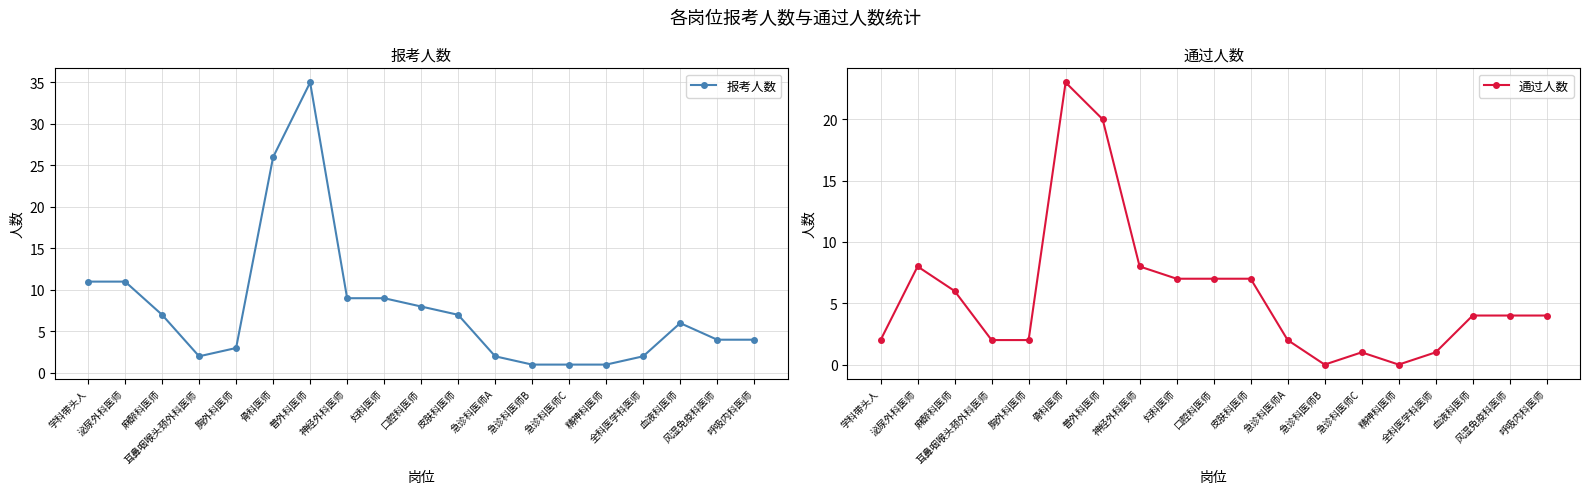

How many distinct data groups are displayed?

2